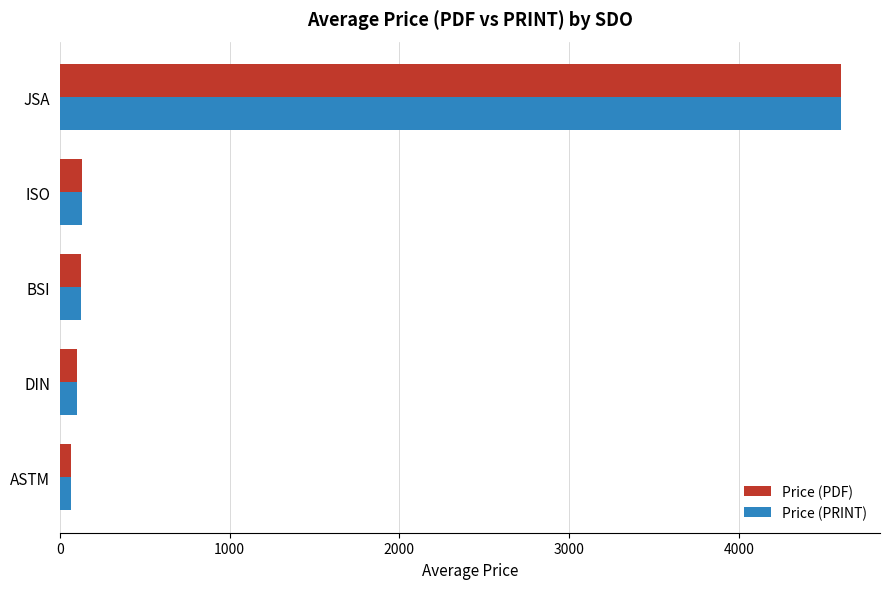

How many data points does each series have?

5